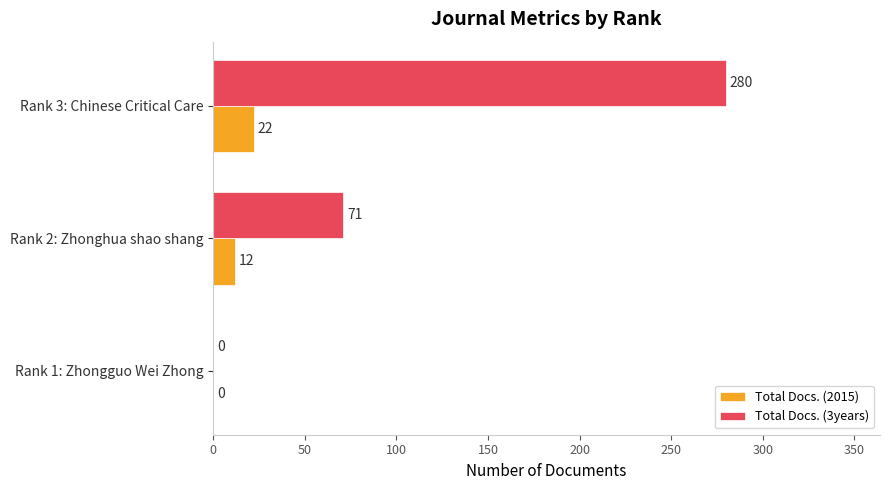

Which category has the highest value across all series?

Rank 3: Chinese Critical Care